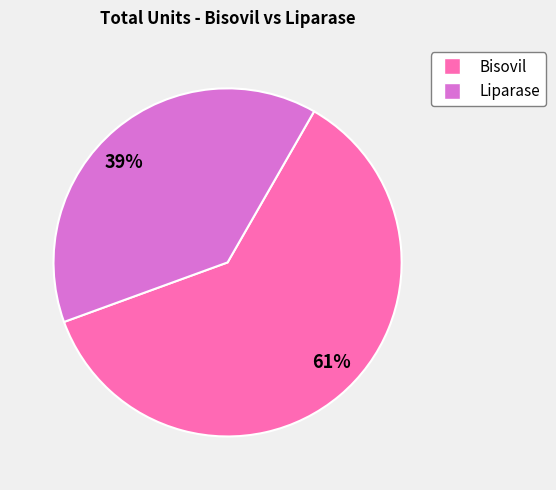

Is Bisovil the majority of the pie?

Yes